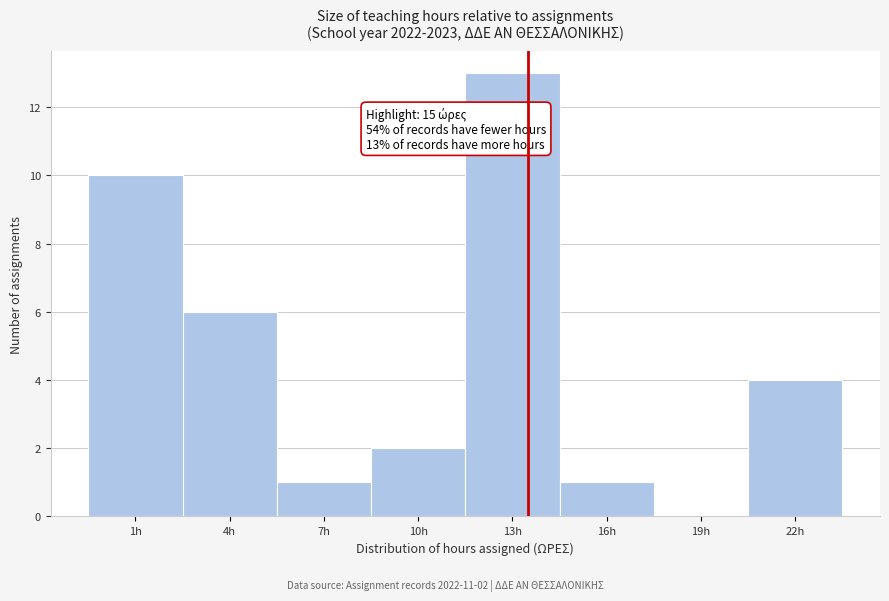

Reading right to left, list all the values displayed in this chart.

22h=4	19h=0	16h=1	13h=13	10h=2	7h=1	4h=6	1h=10